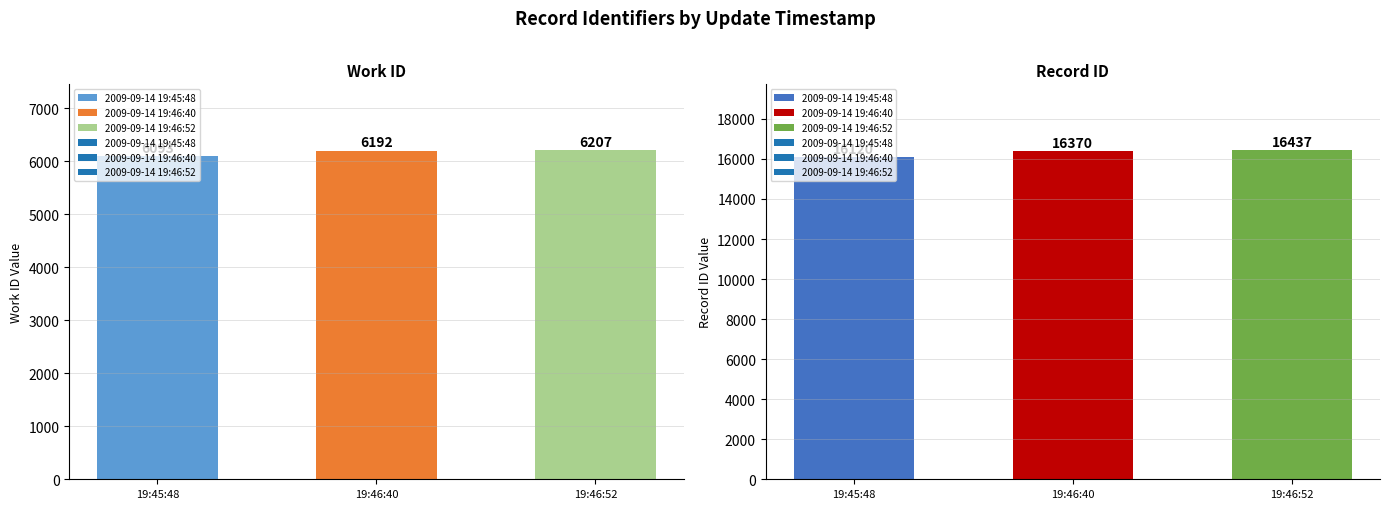

Which category has the highest value in the id series?

2009-09-14 19:46:52